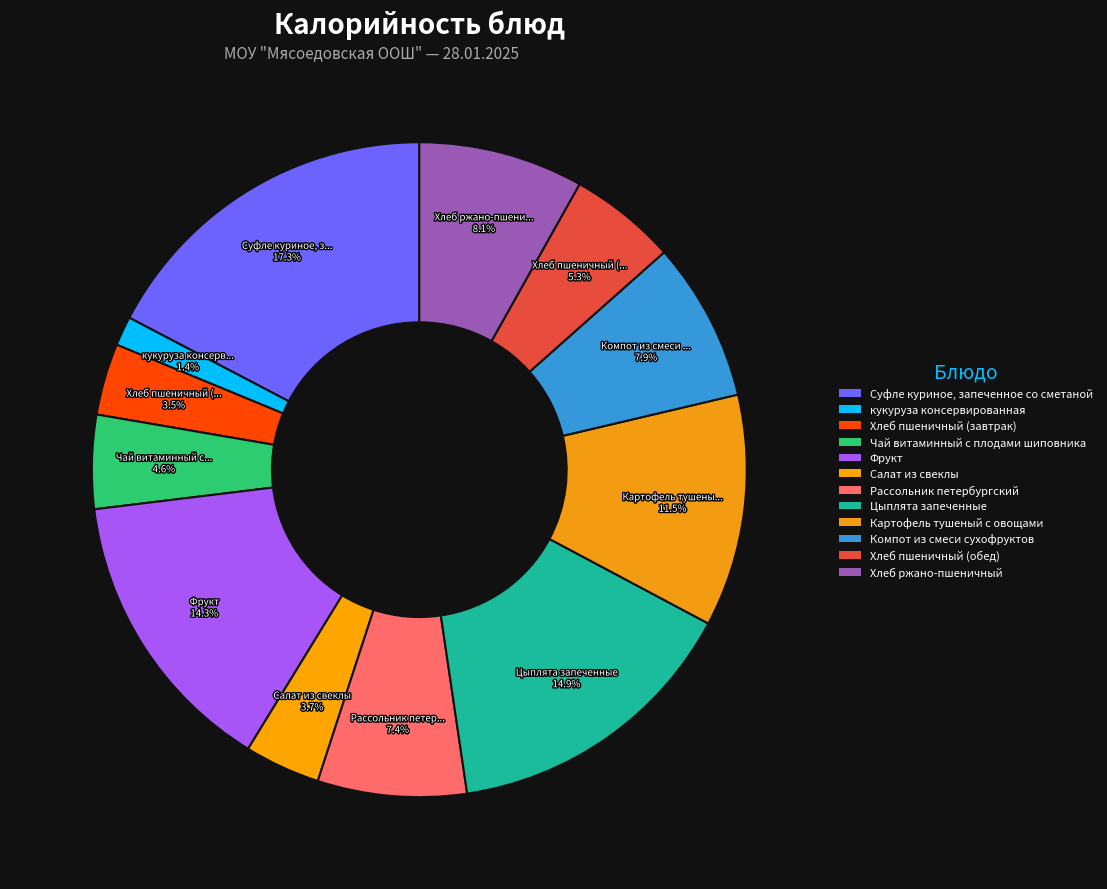

Does Суфле куриное, запеченное со сметаной account for over 50% of the chart?

No